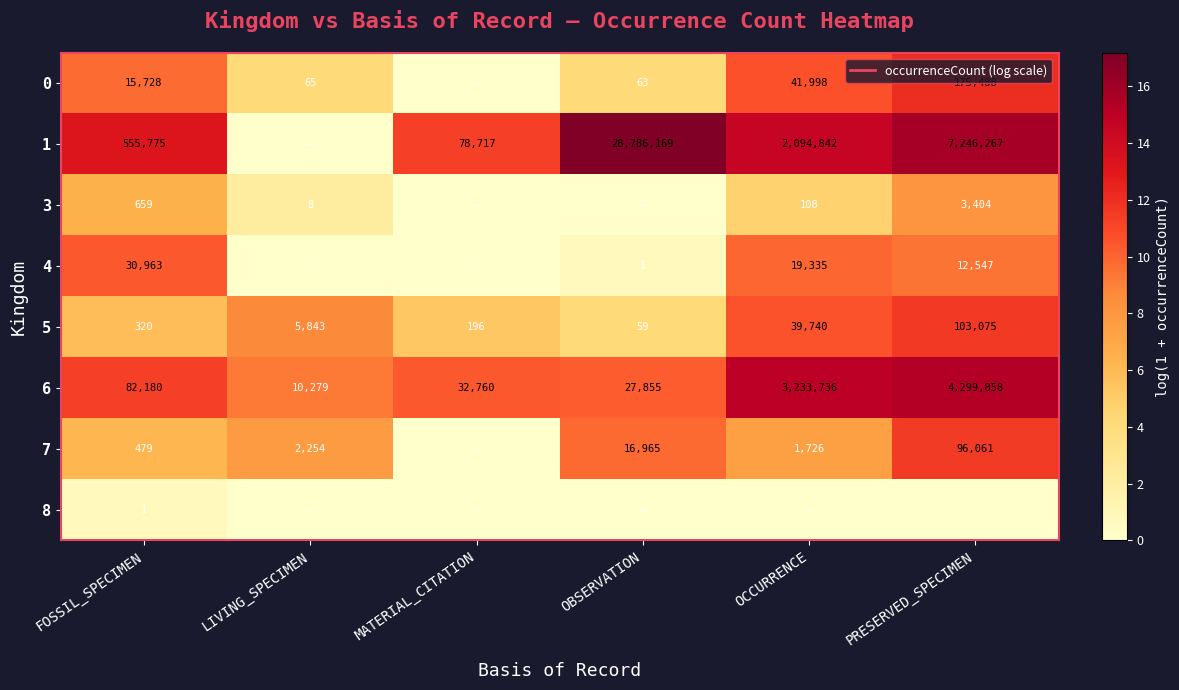

Is it true that 6 equals 16.3 at LIVING_SPECIMEN?

False